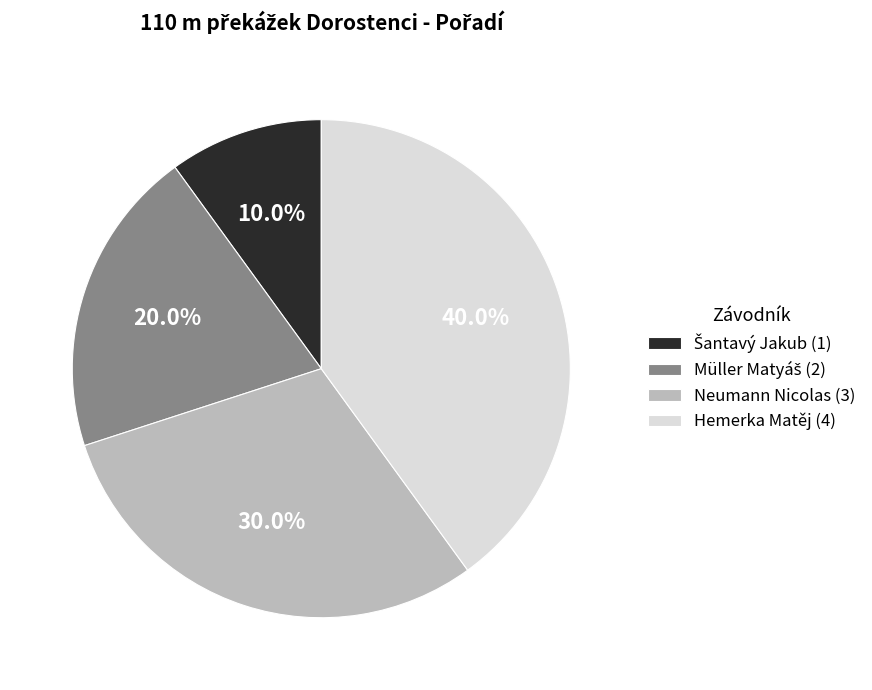

Count the number of slices in the pie.

4